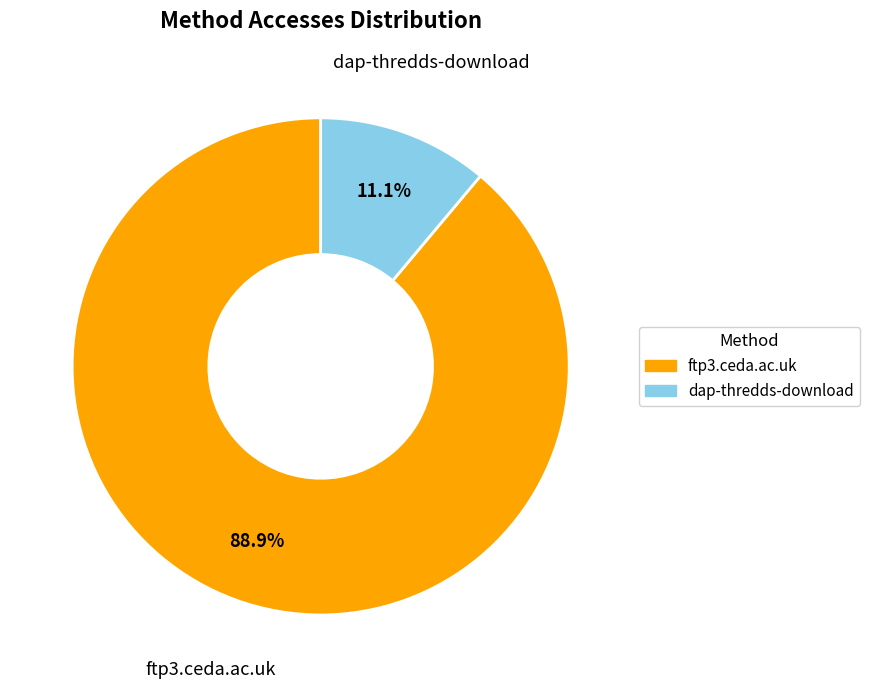

Which category has the biggest portion of the pie?

ftp3.ceda.ac.uk